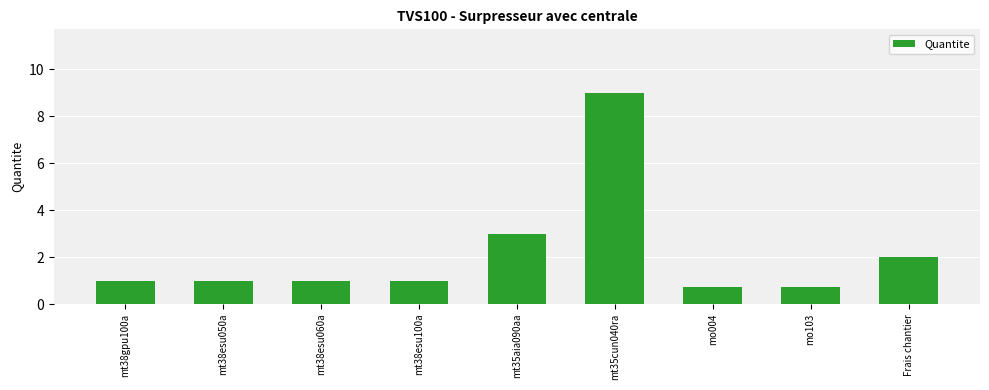

Which category has the highest value across all series?

mt35cun040ra